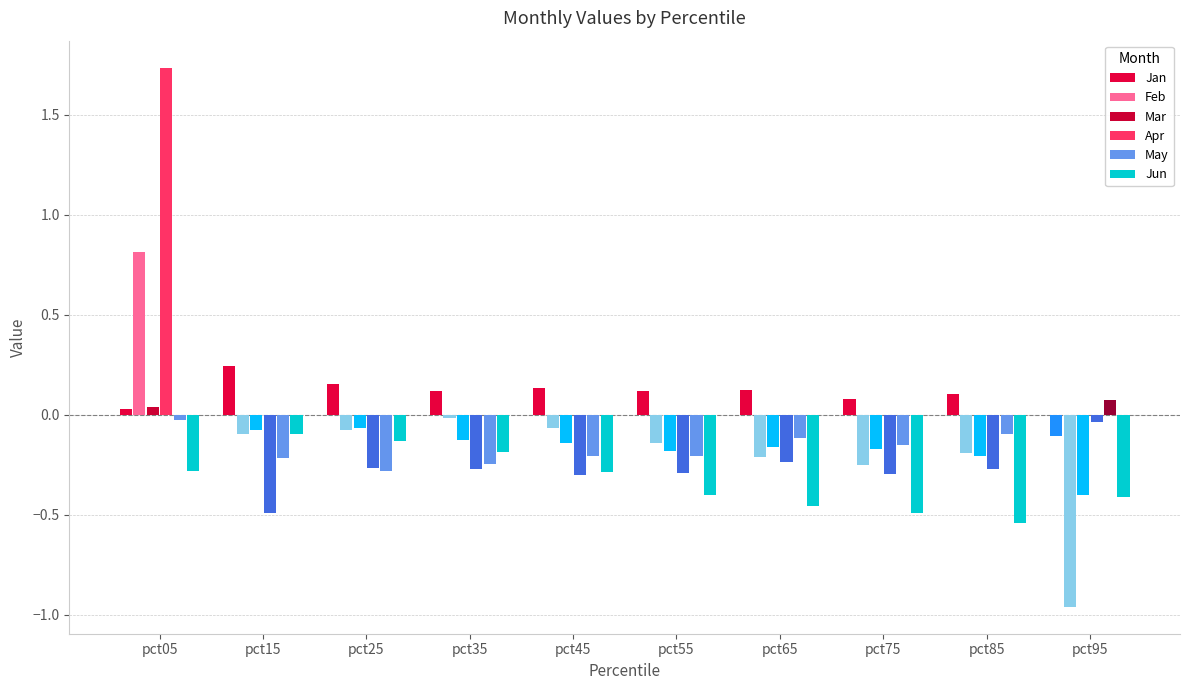

Are the bars horizontal?

No